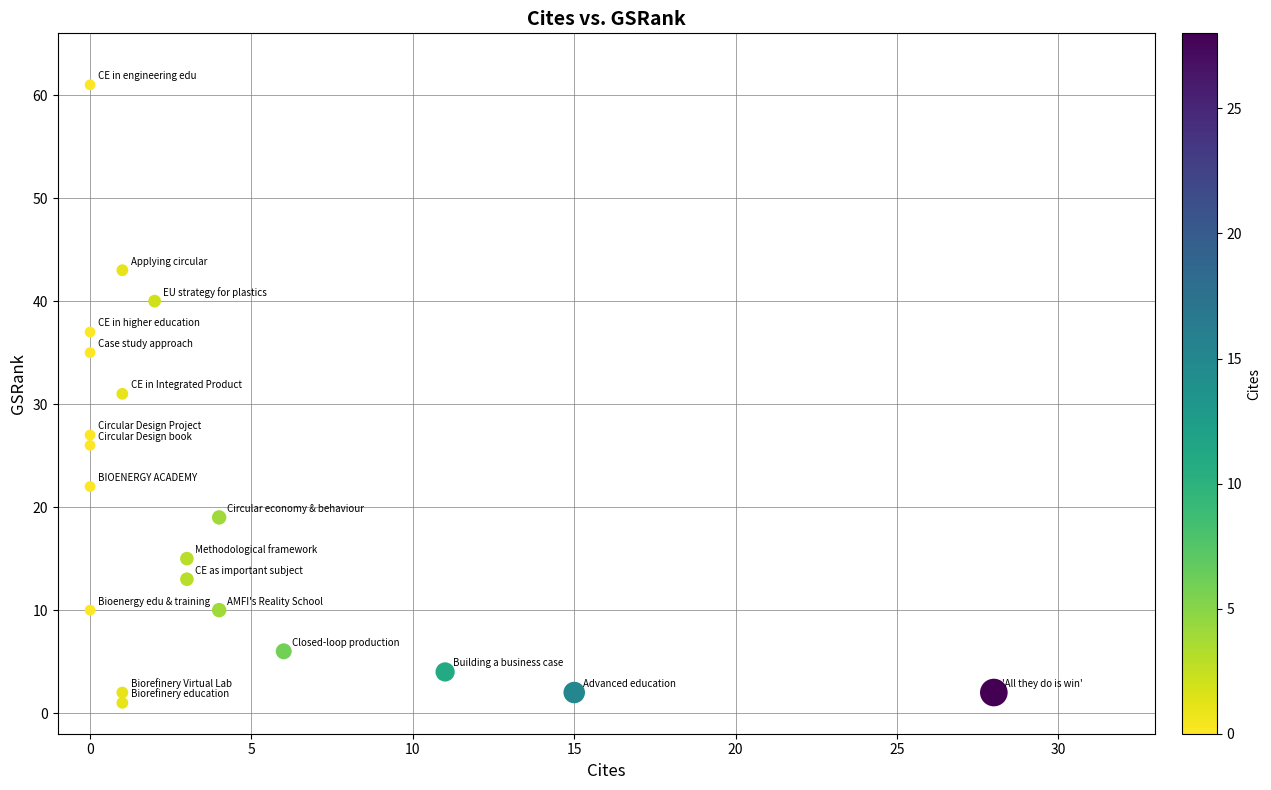

What is the range of Y values (max minus min)?

60